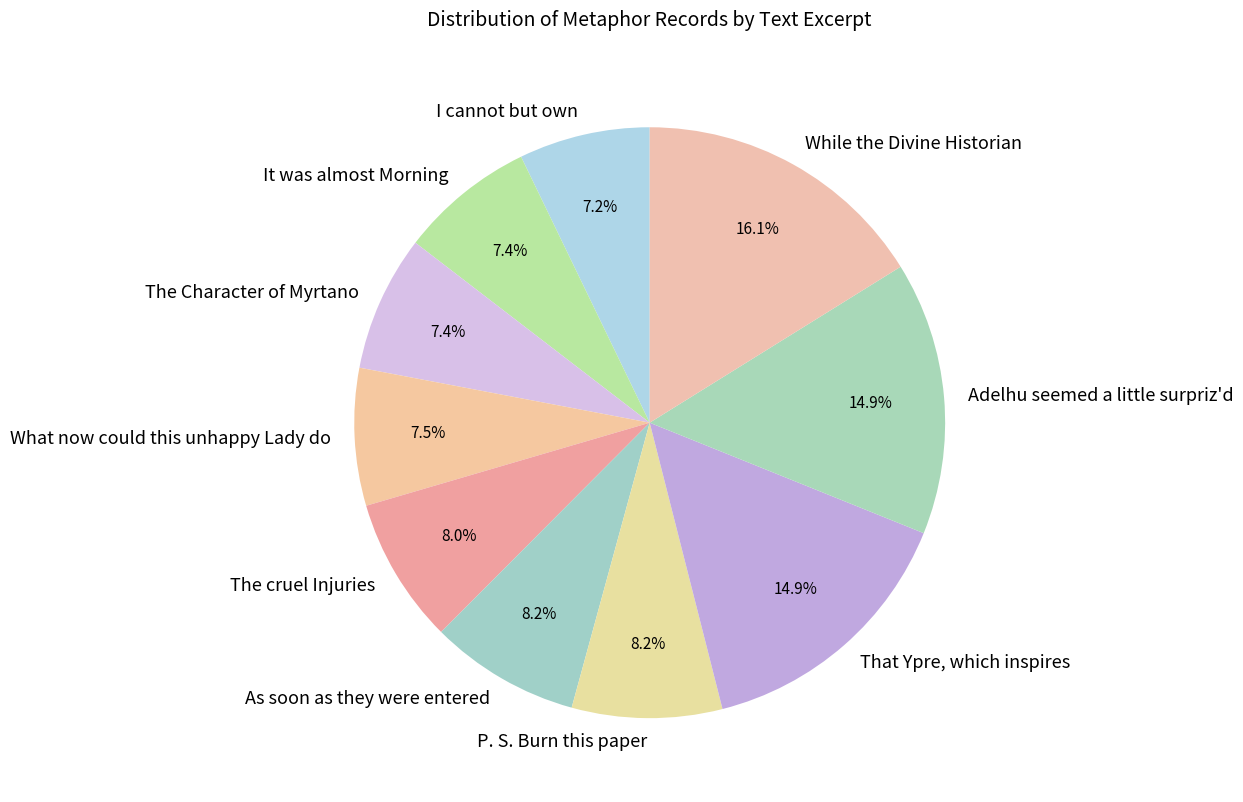

What portion of the pie excludes P. S. Burn this paper?

91.8%